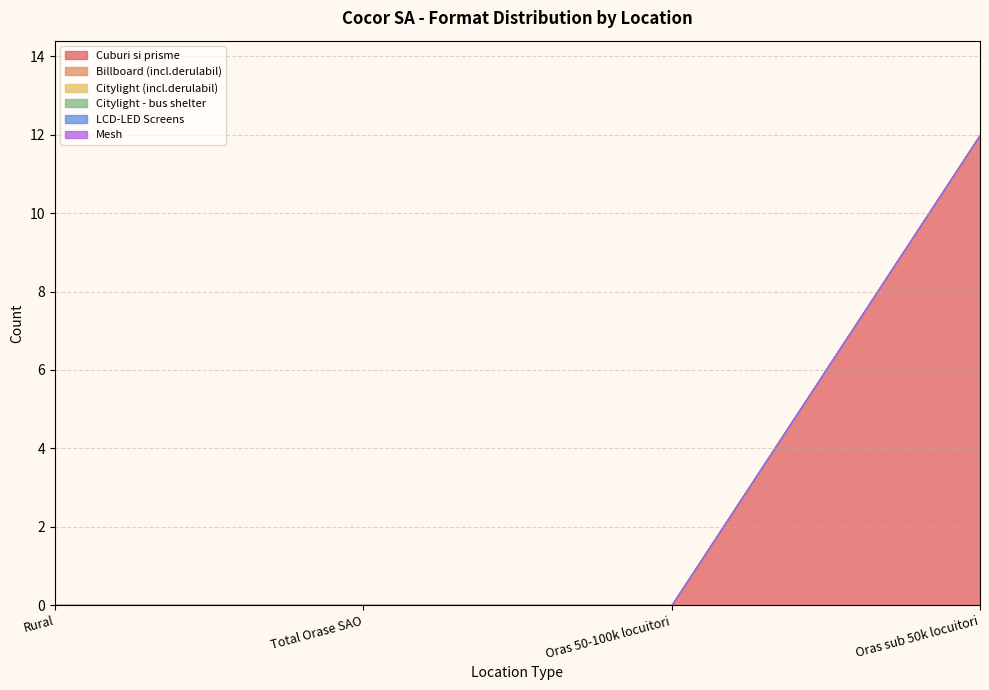

Reading left to right, what are all the values shown in this chart?

Cuburi si prisme: 0	0	0	12
Billboard (incl.derulabil): 0	0	0	0
Citylight (incl.derulabil): 0	0	0	0
Citylight - bus shelter: 0	0	0	0
LCD-LED Screens: 0	0	0	0
Mesh: 0	0	0	0